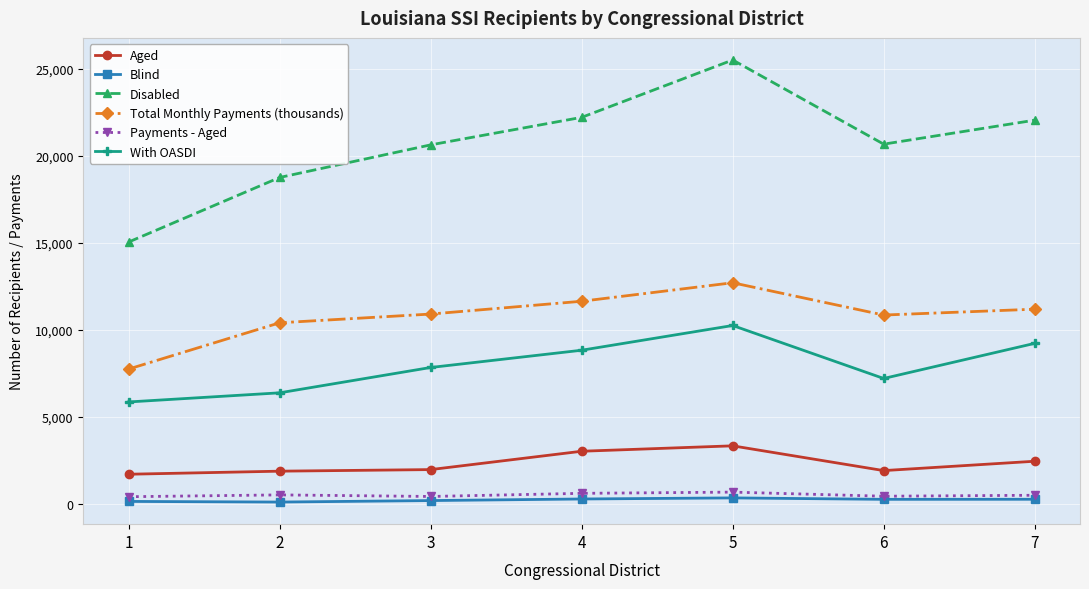

Which series has the largest total across all categories?

Disabled